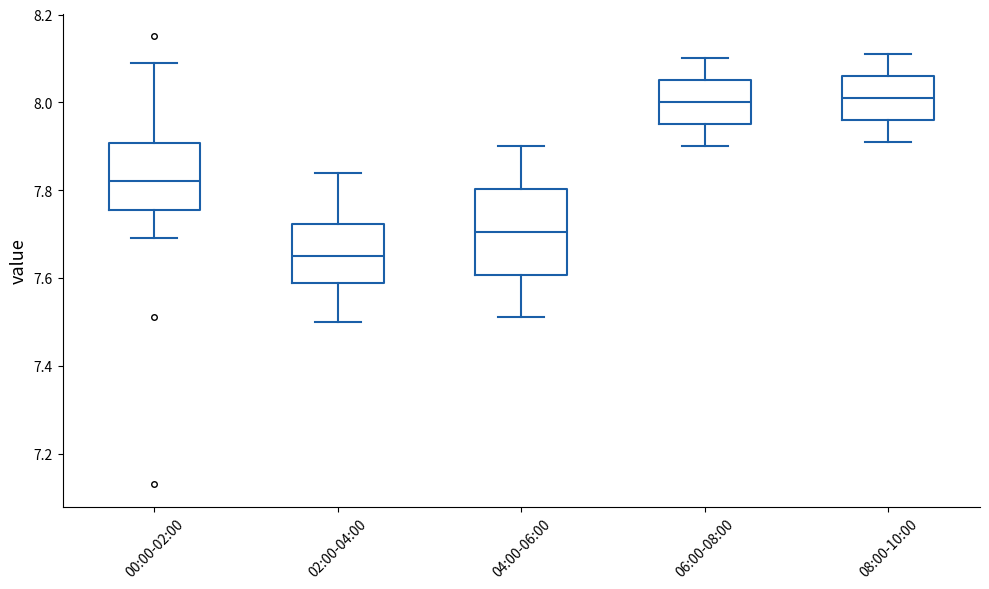

Where is the lower edge of the box for 02:00-04:00 on the y-axis? The values are not printed on the chart, so give them approximately, as read against the axis.

7.58